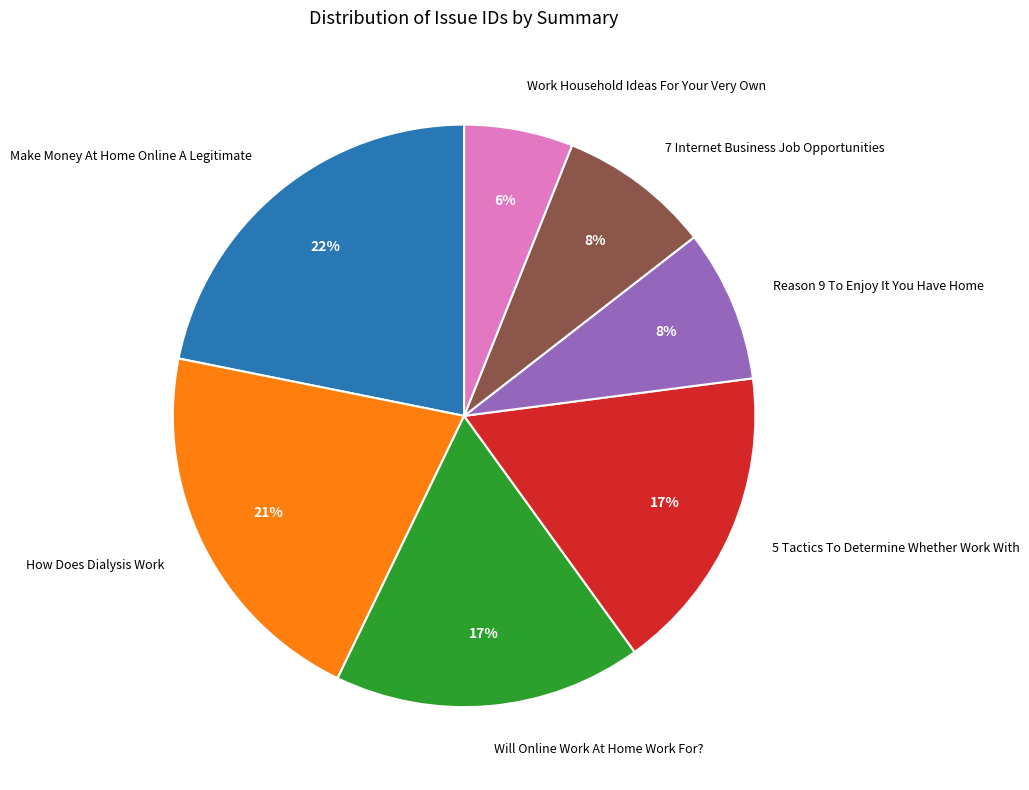

Is there a majority slice in this chart?

No